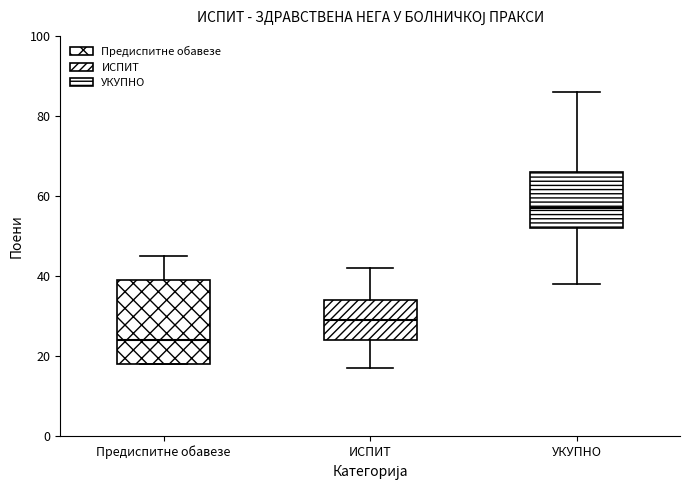

Which box's median line is the highest?

УКУПНО